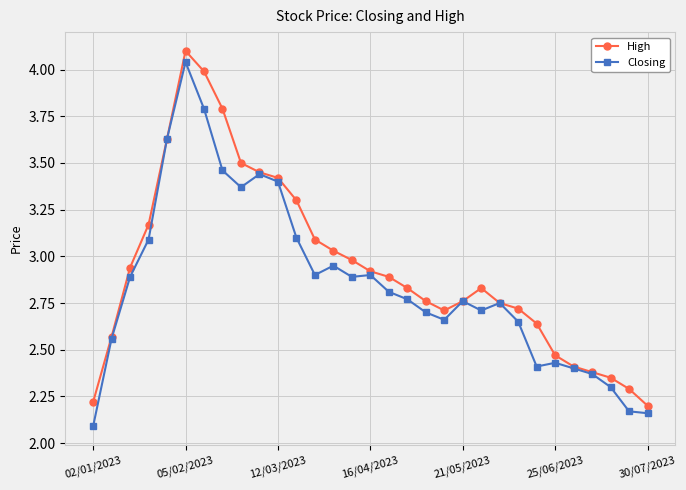

What is the value of the Closing point at the 1st from the left?

2.1